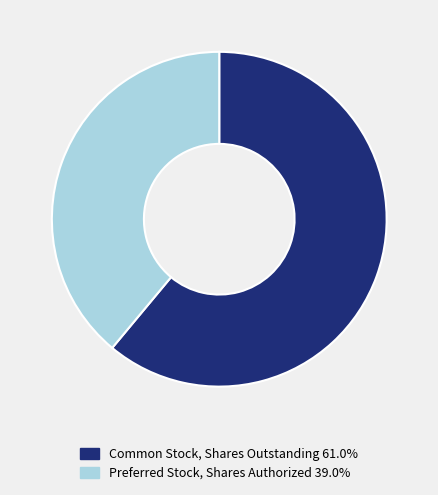

Is there a majority slice in this chart?

Yes